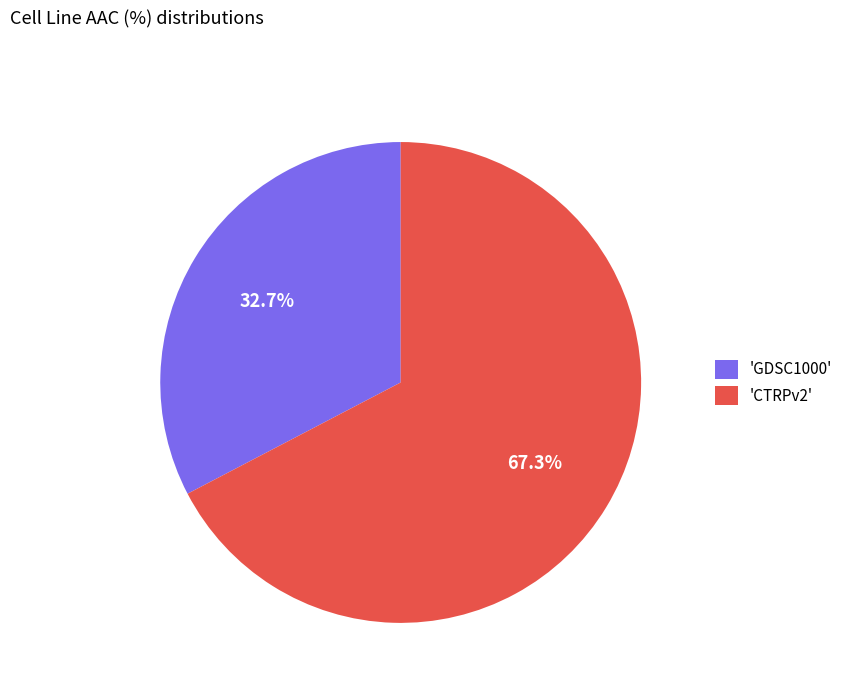

What is the smallest slice in the pie chart?

'GDSC1000'